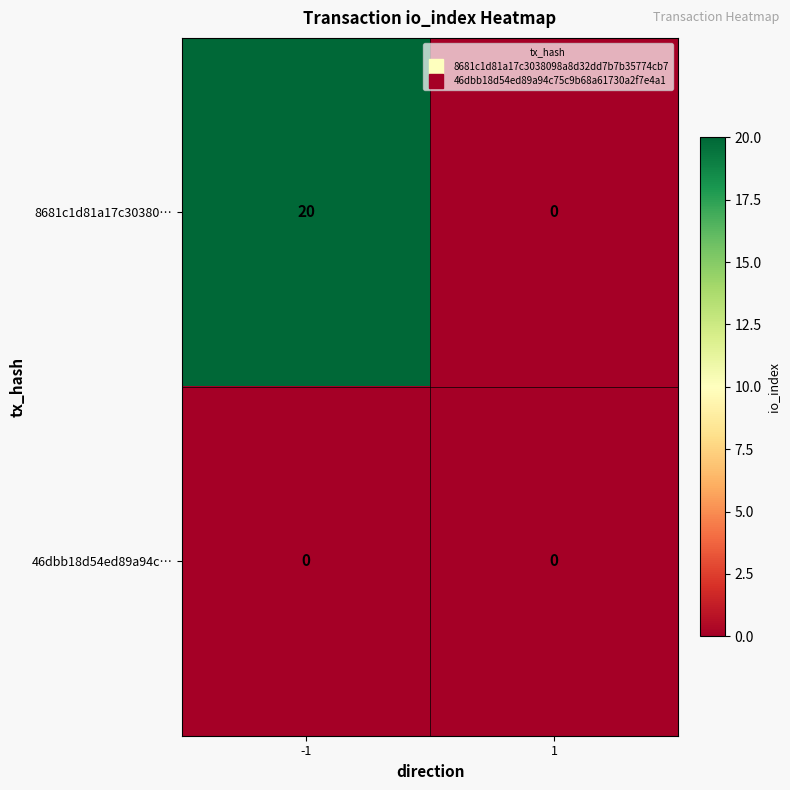

Which series has the largest total across all categories?

8681c1d81a17c30380…